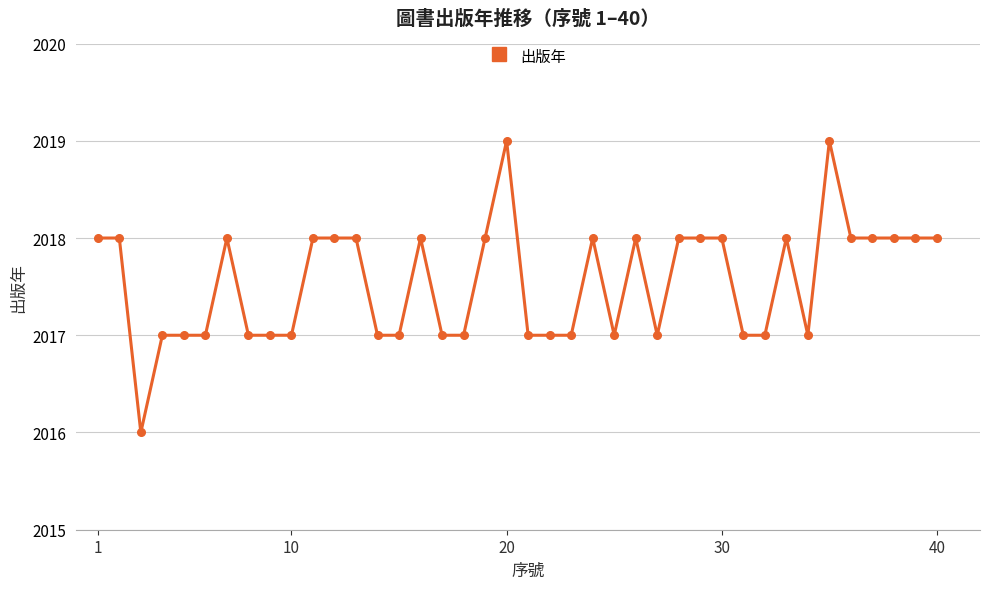

How many values are below 2018?

19